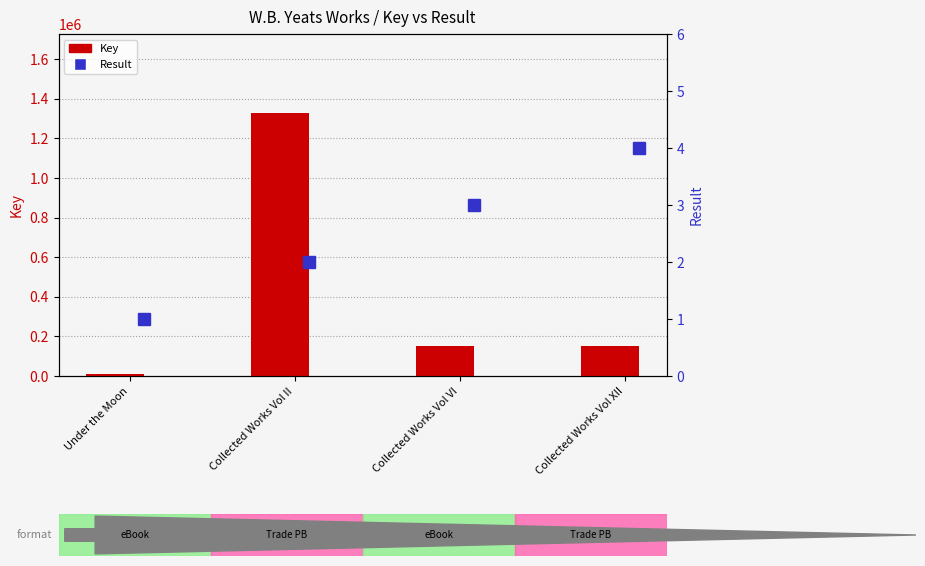

Reading left to right, transcribe all the data shown in this chart.

Key: 7768	1328494	152461	152877
Result: 1	2	3	4